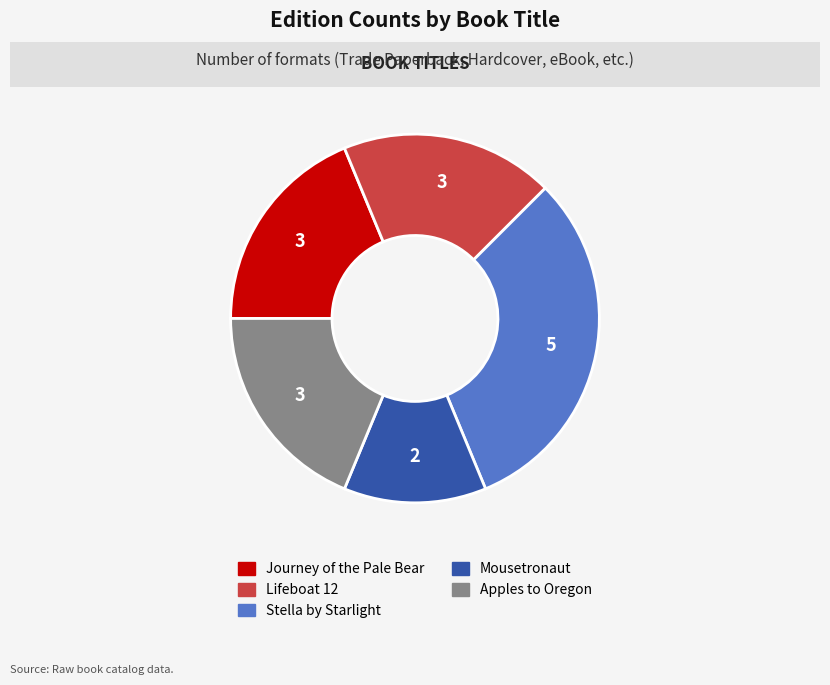

Count the number of slices in the pie.

5